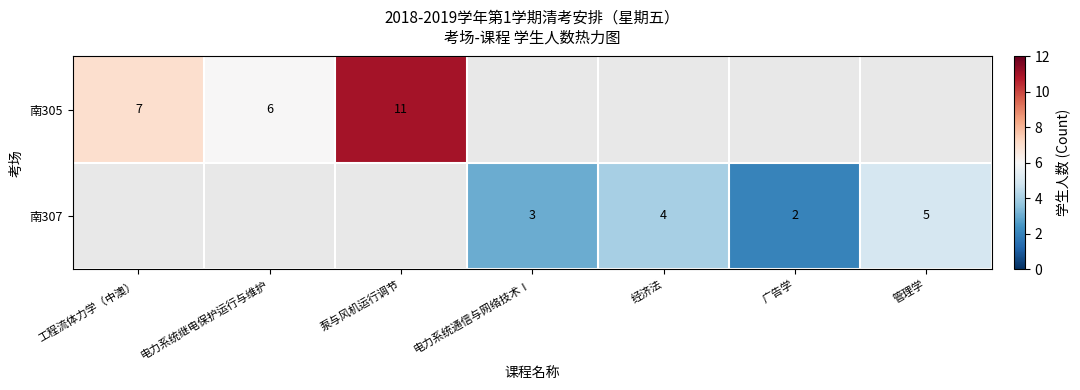

The value of 南305 at 工程流体力学（中澳） is 7. True or false?

True